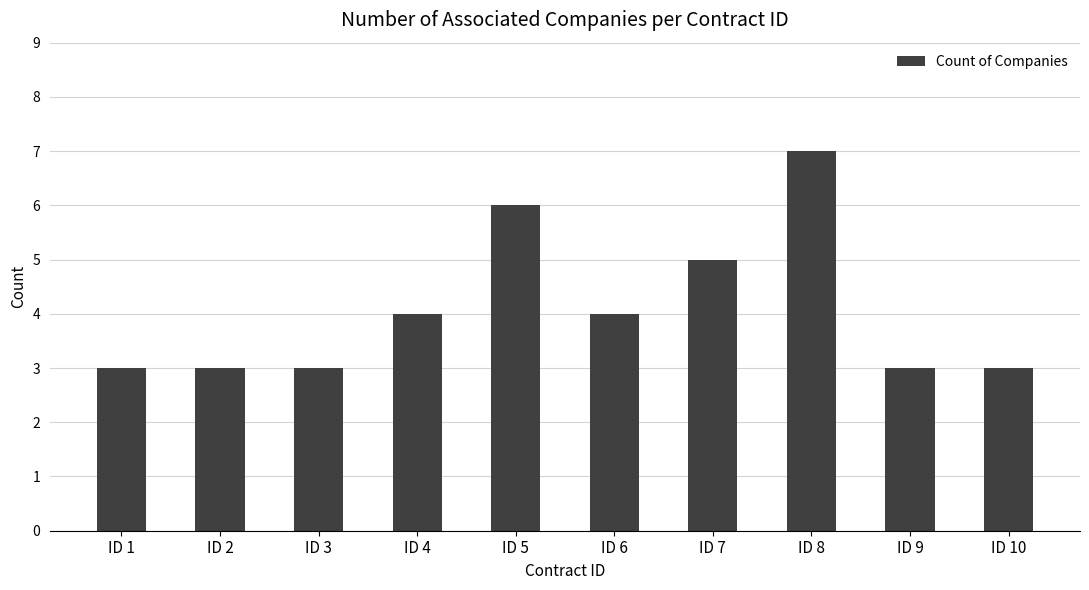

What is the average value?

4